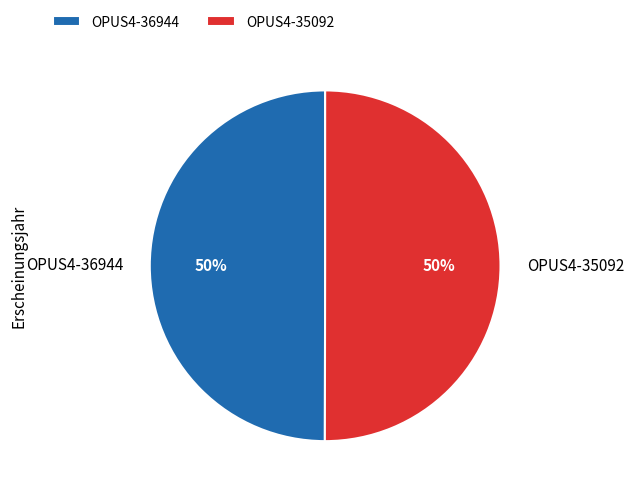

Is the sum of OPUS4-36944 and OPUS4-35092 greater than half?

Yes